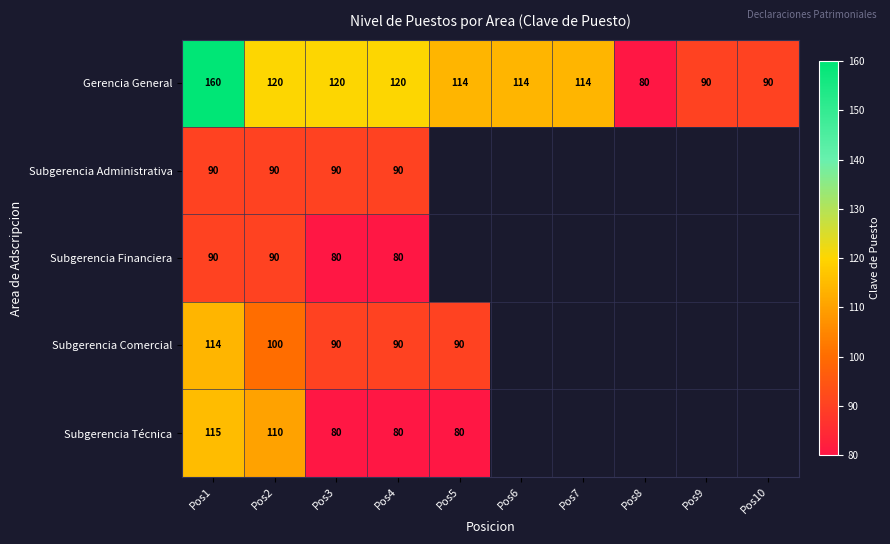

Is it true that Subgerencia Técnica equals 38 at Pos1?

False